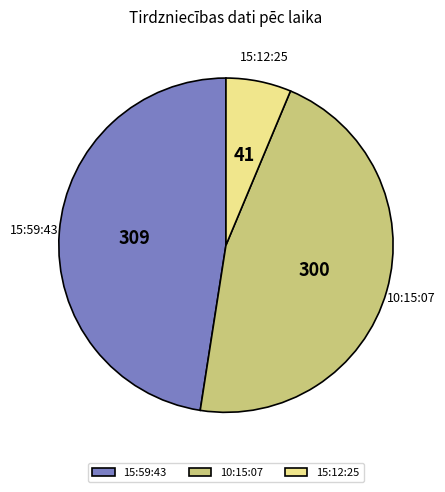

Which has a higher value, 15:59:43 or 10:15:07?

15:59:43